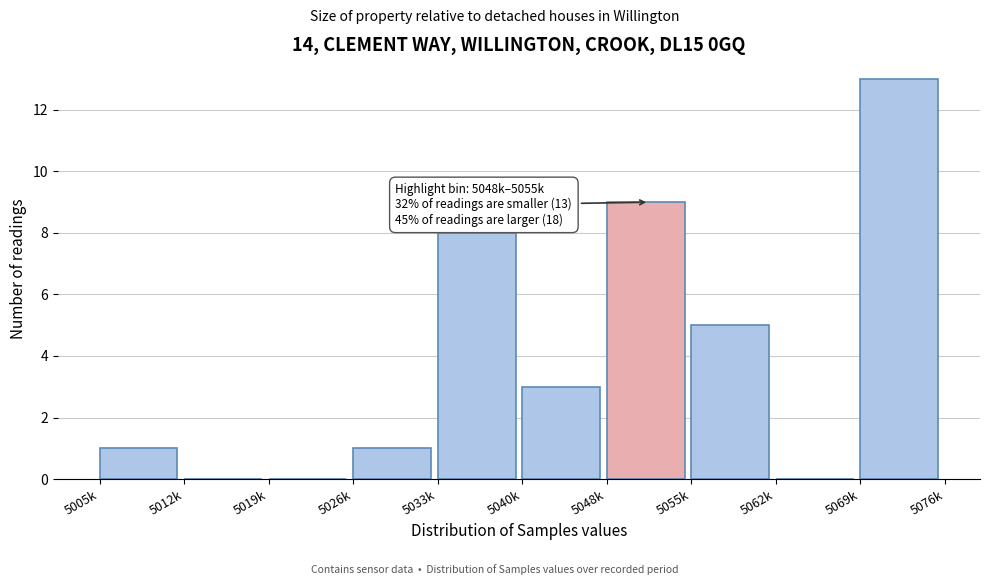

Reading right to left, list all the values displayed in this chart.

5069k=13	5062k=0	5055k=5	5048k=9	5040k=3	5033k=8	5026k=1	5019k=0	5012k=0	5005k=1